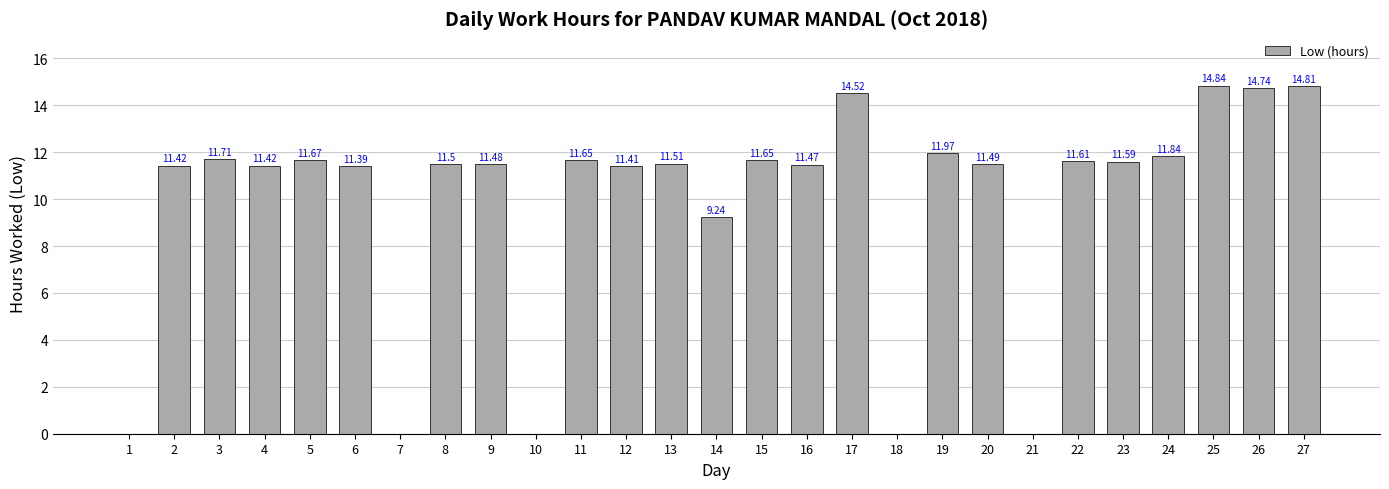

Are the bars grouped side by side (vs. stacked)?

No